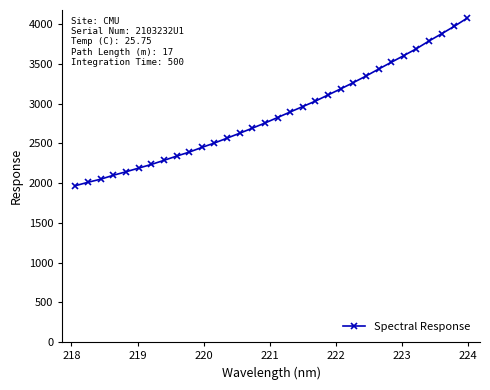

What is the smallest value displayed?

1966.8